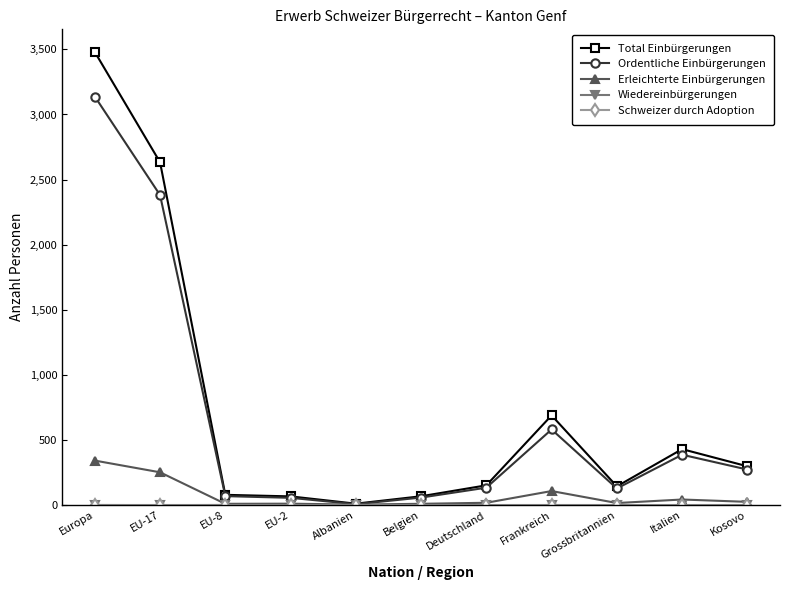

What is the label of the 5th point from the right?

Deutschland